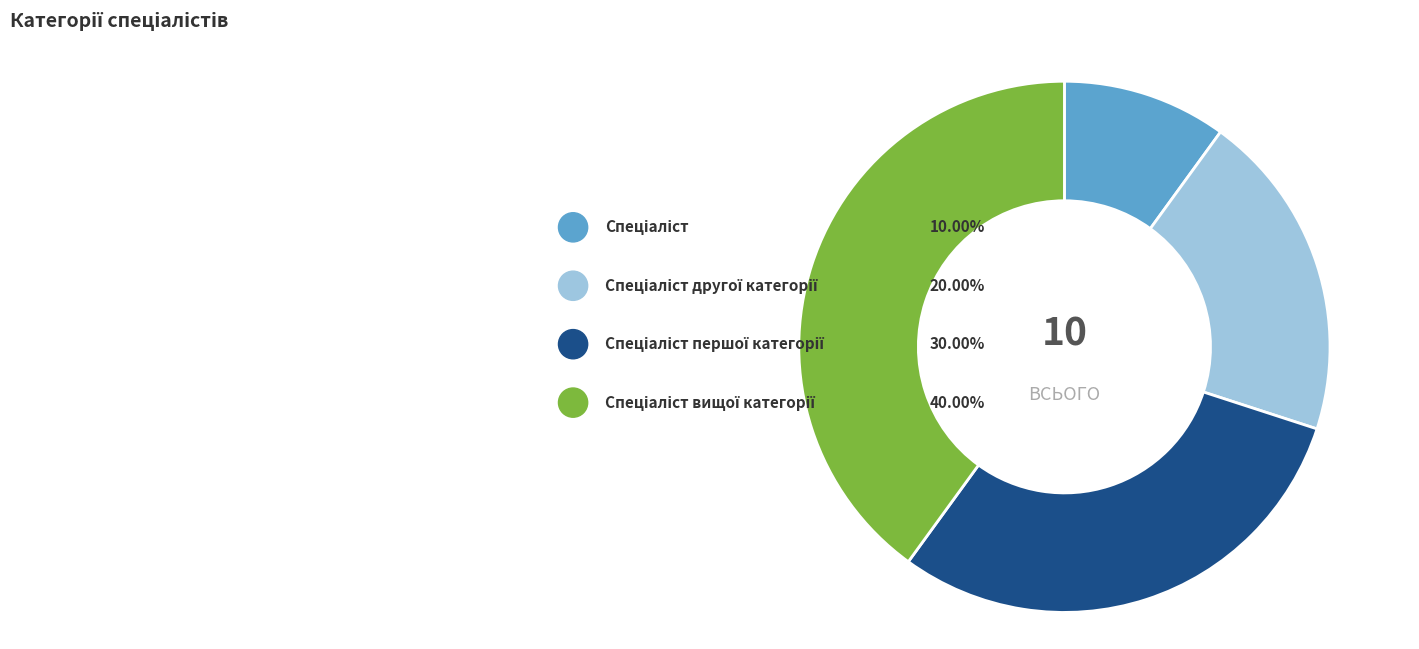

What is the change in value from Спеціаліст другої категорії to Спеціаліст першої категорії?

+1